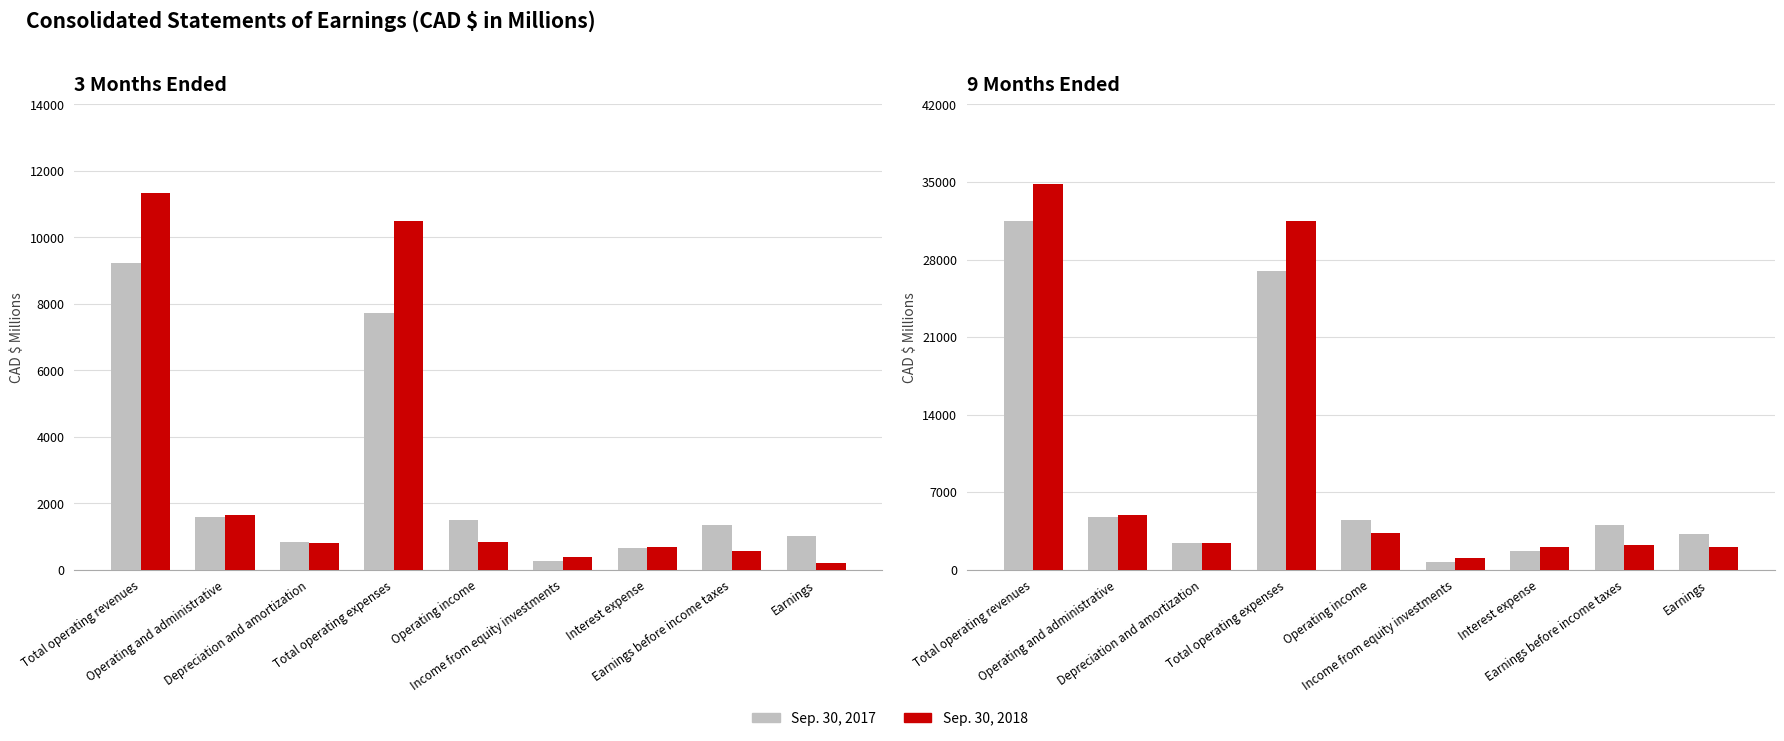

Which has a higher value, Earnings or Operating income?

Operating income